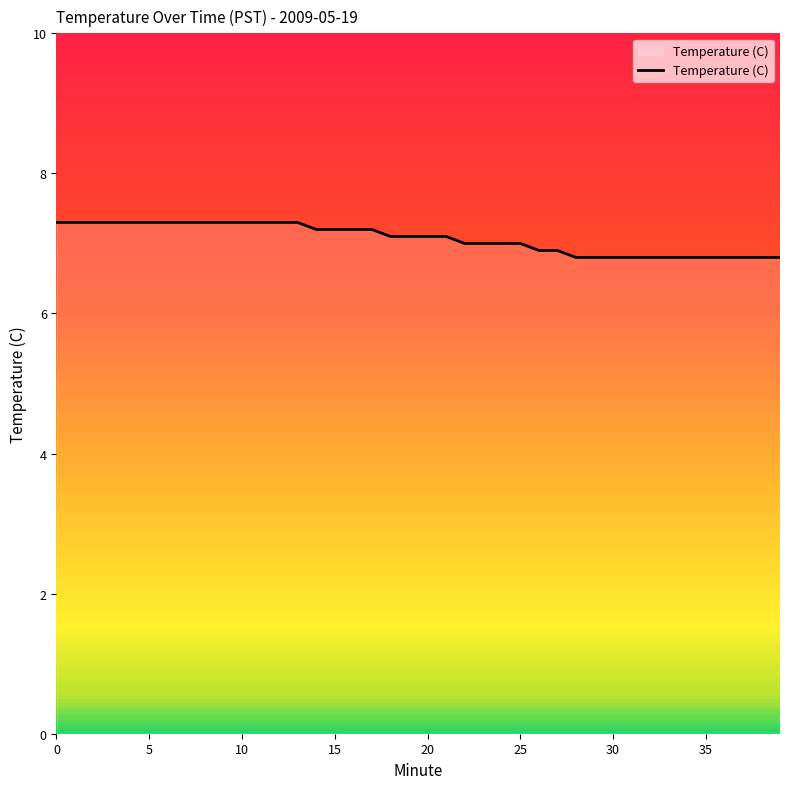

How many distinct data groups are displayed?

1